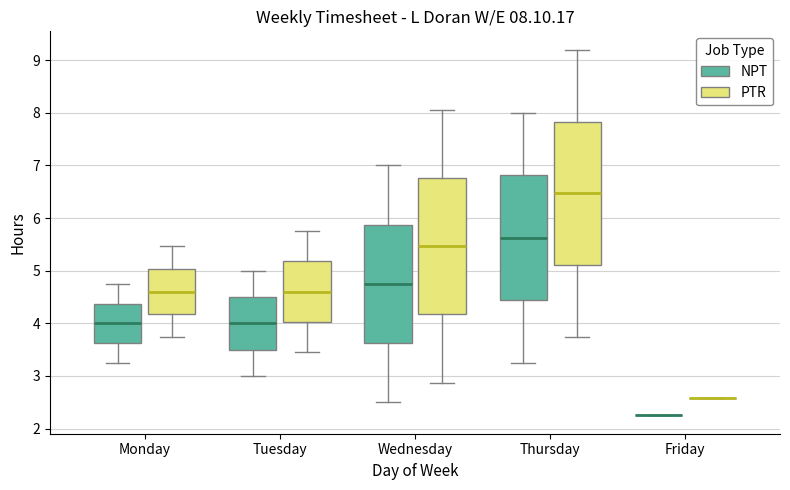

Which box is the tallest, from its lower edge to its upper edge?

Thursday (PTR)